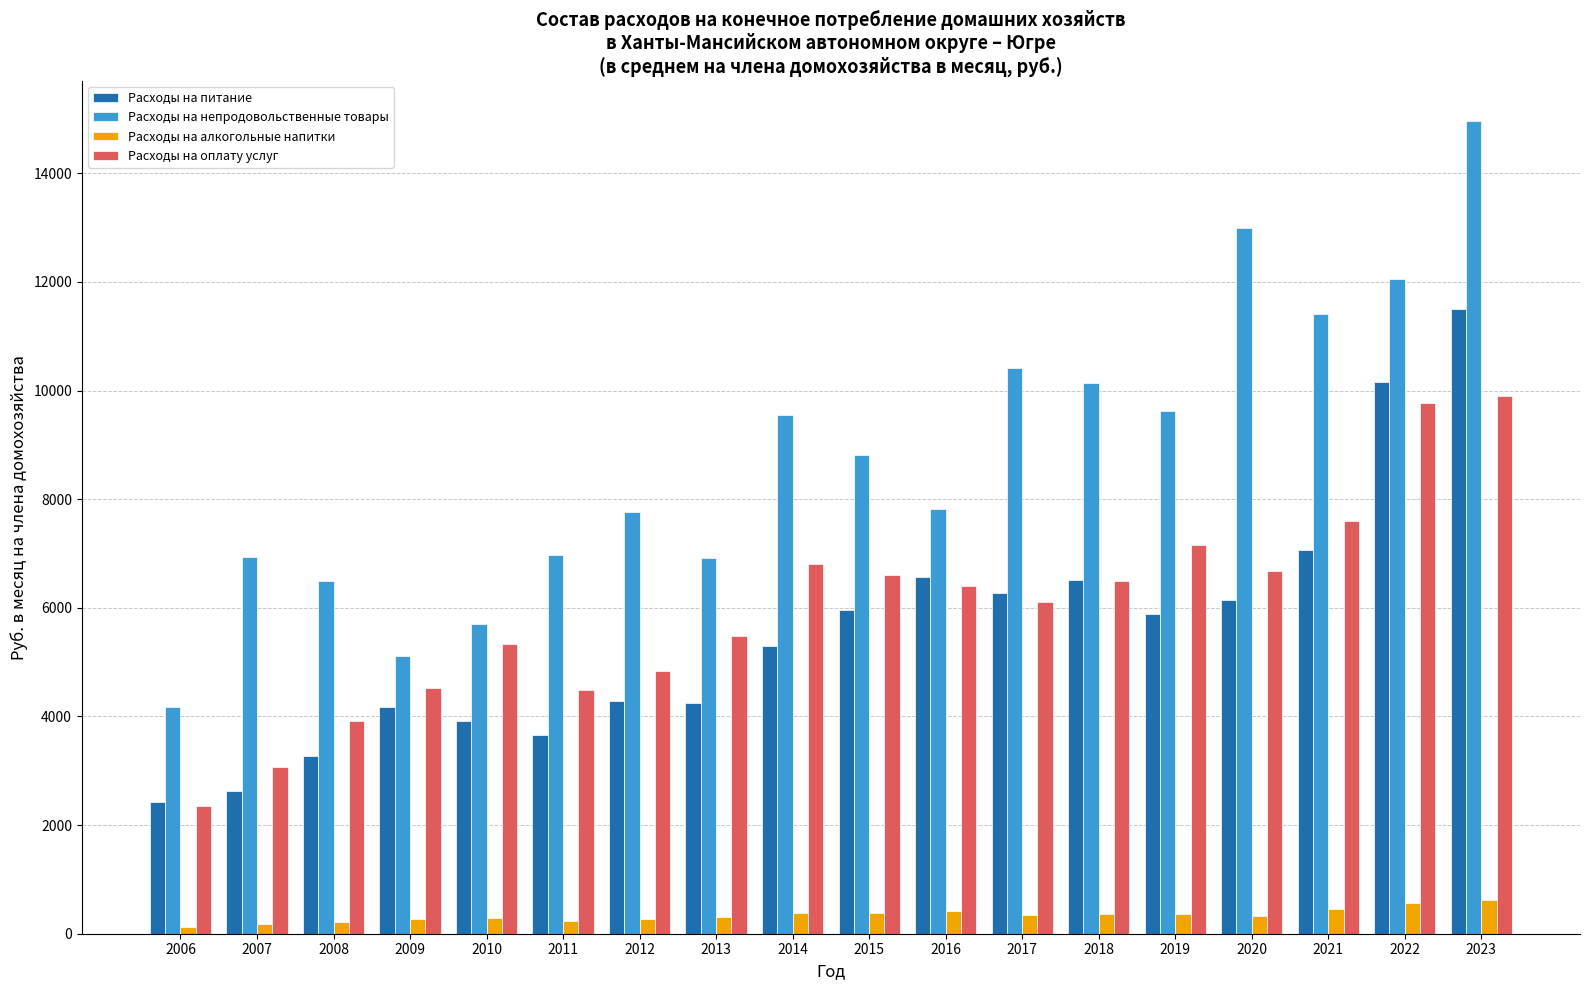

Which category has the highest value in the Расходы на непродовольственные товары series?

2023